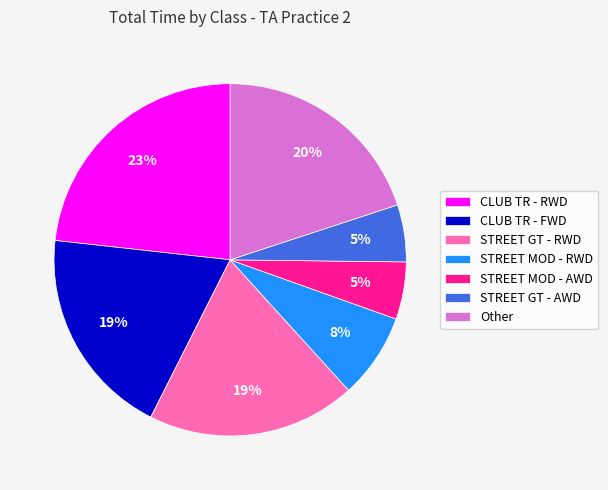

Do CLUB TR - RWD and STREET MOD - AWD together represent more than half of the pie?

No